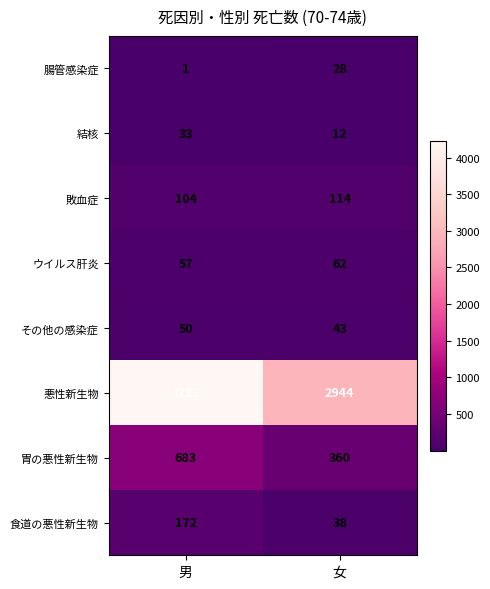

At which category does the chart reach its minimum across all series?

男